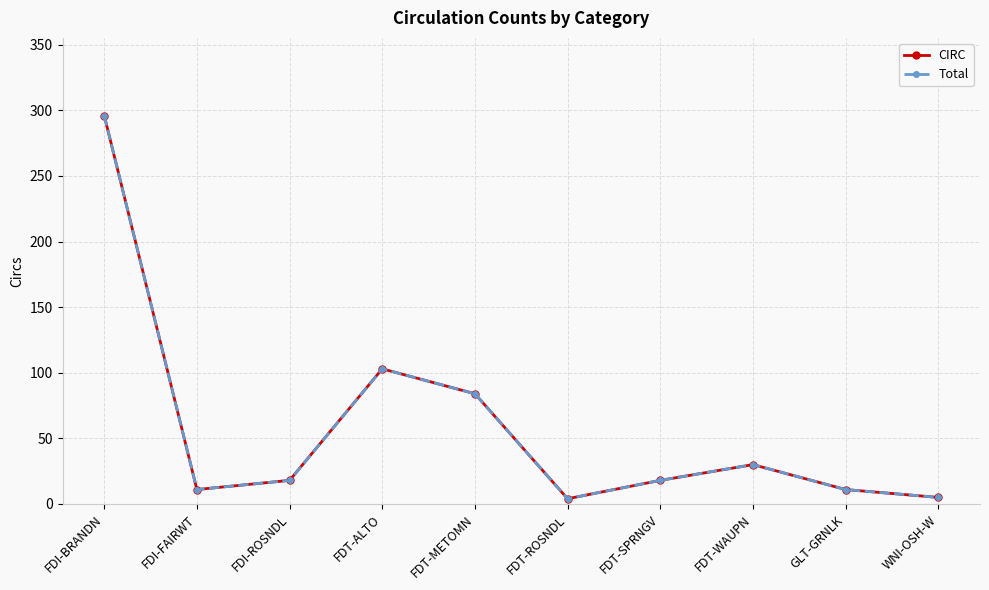

What is the highest value of the Total series?

296